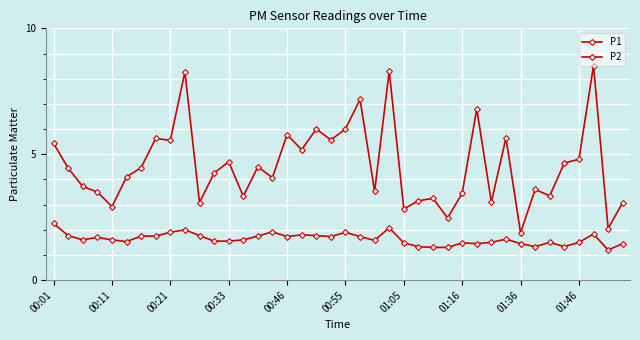

How many data points does each series have?

40